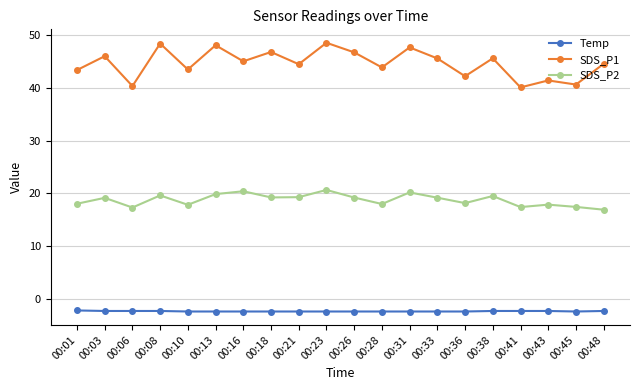

What is the maximum value shown in the chart?

48.6